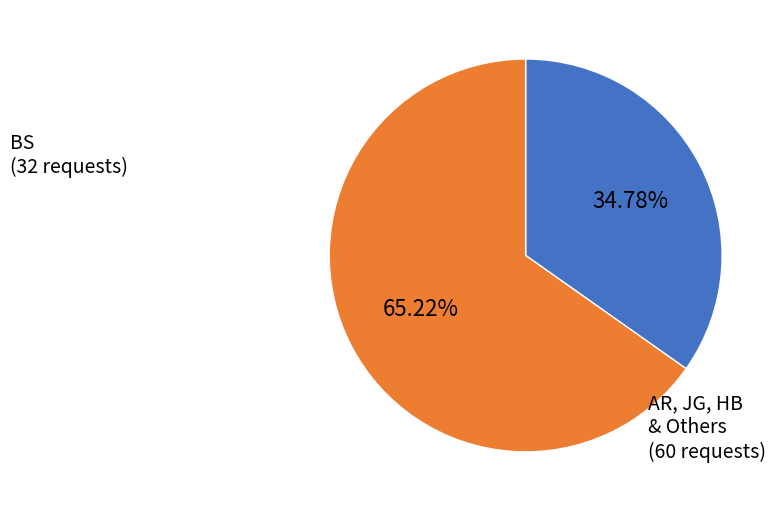

Is there a majority slice in this chart?

Yes